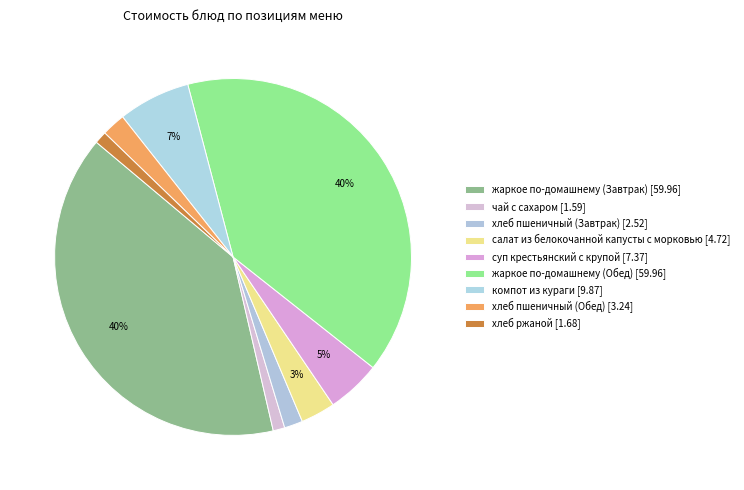

Combined, do компот из кураги and хлеб ржаной account for over 50%?

No